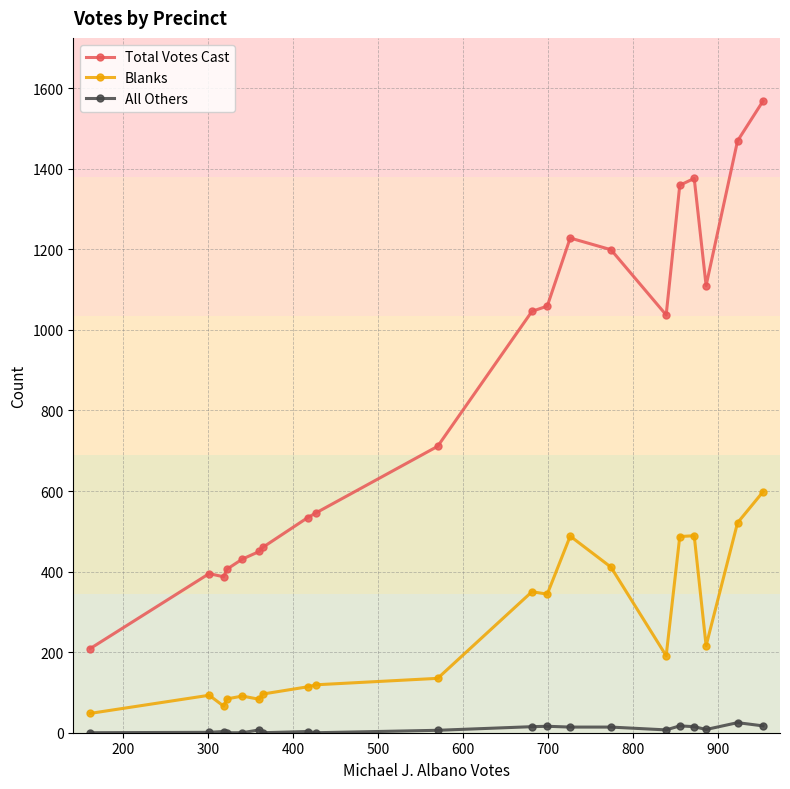

At how many categories does at least one series exceed 173?

20